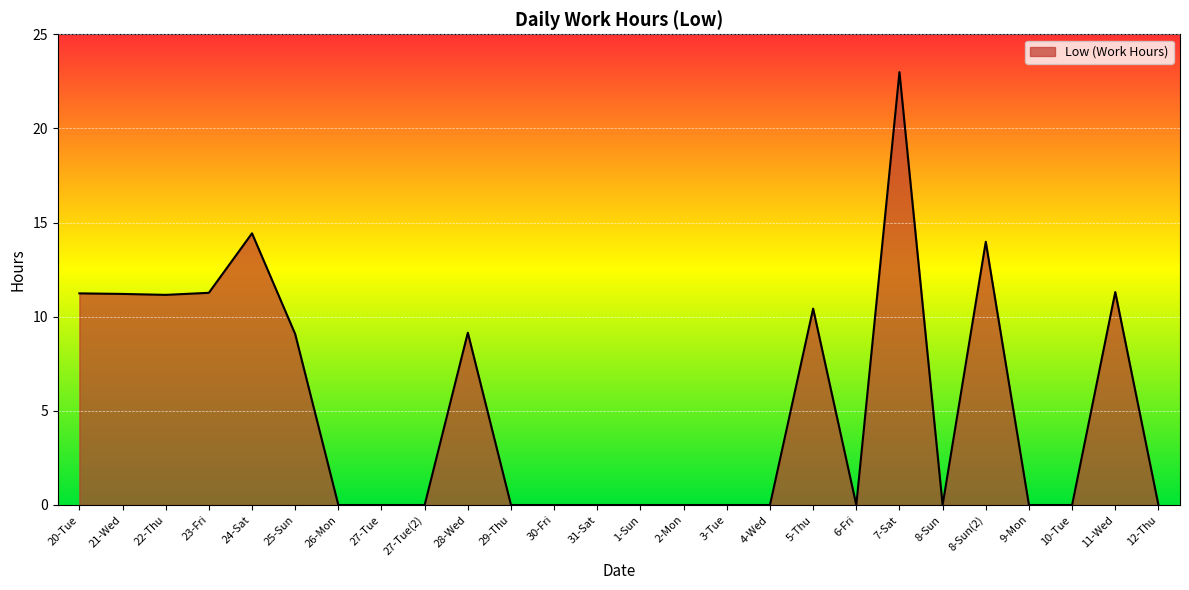

List the labels in order of value, largest first.

7-Sat, 24-Sat, 8-Sun(2), 11-Wed, 23-Fri, 20-Tue, 21-Wed, 22-Thu, 5-Thu, 28-Wed, 25-Sun, 26-Mon, 27-Tue, 27-Tue(2), 29-Thu, 30-Fri, 31-Sat, 1-Sun, 2-Mon, 3-Tue, 4-Wed, 6-Fri, 8-Sun, 9-Mon, 10-Tue, 12-Thu